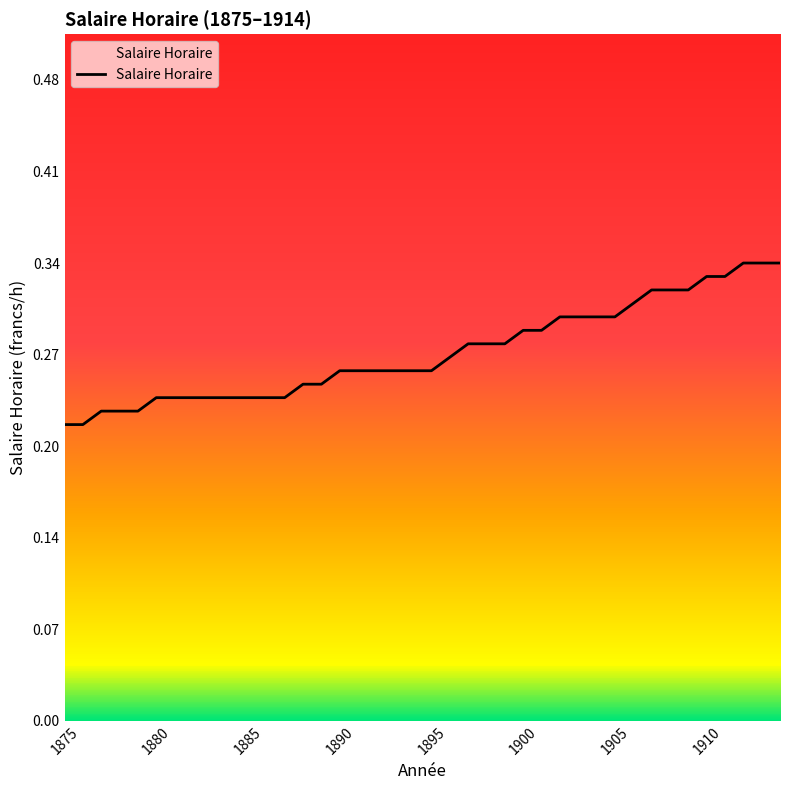

How many lines are shown in the chart?

1